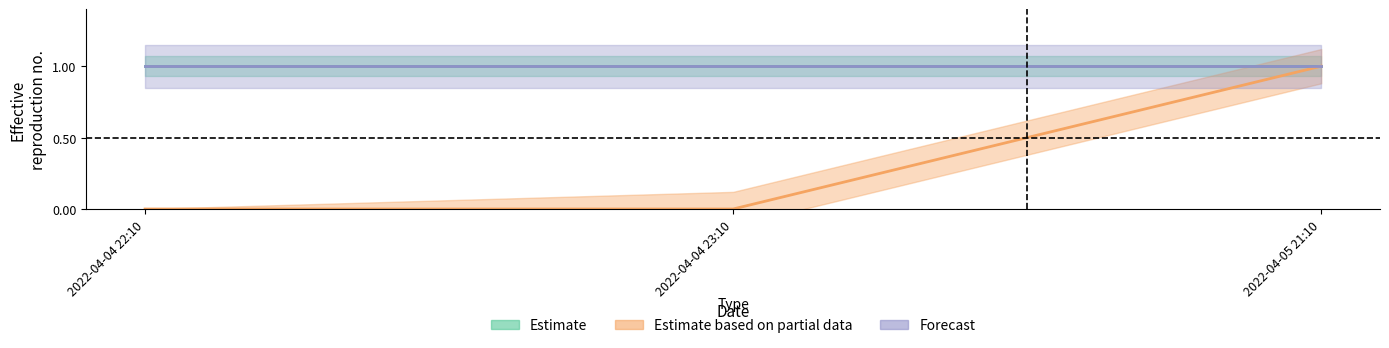

What is the maximum value shown in the chart?

1